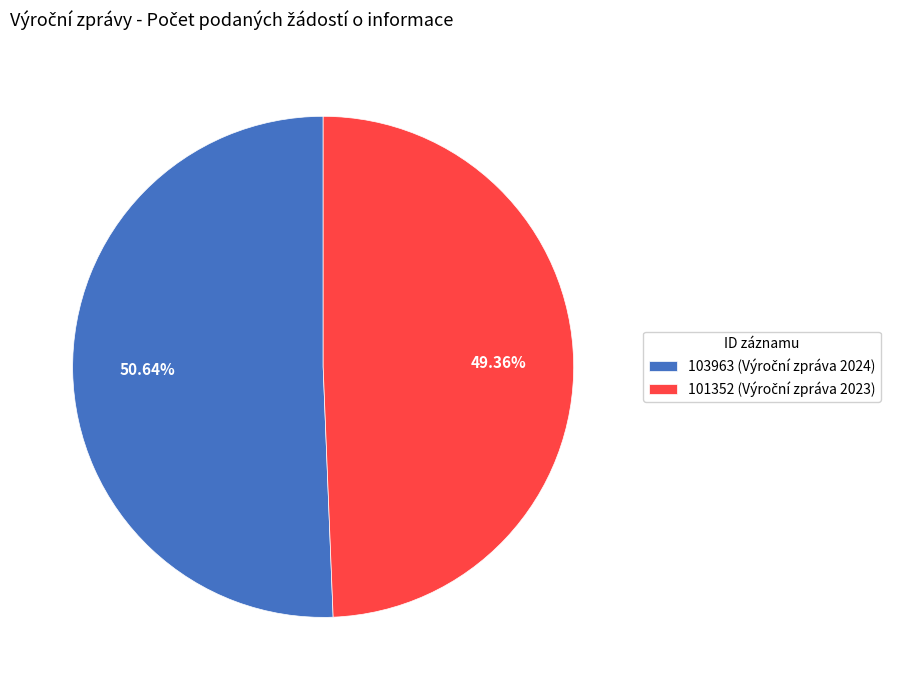

Is there any slice that represents more than half of the pie?

Yes